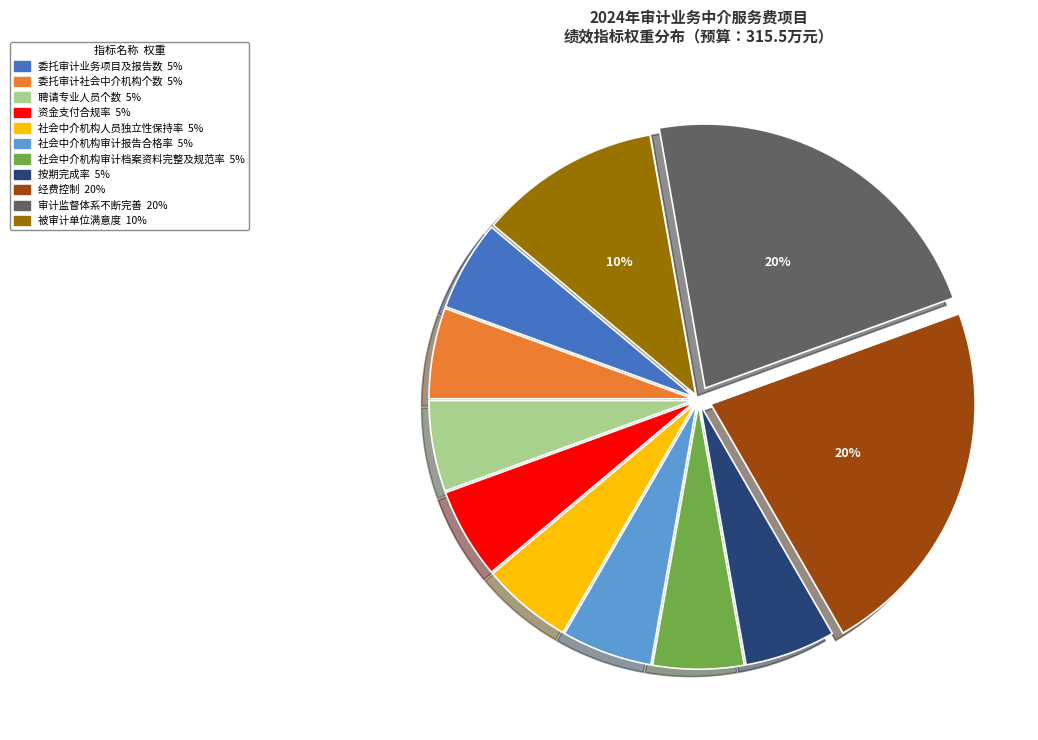

Which category has the smallest portion of the pie?

委托审计业务项目及报告数